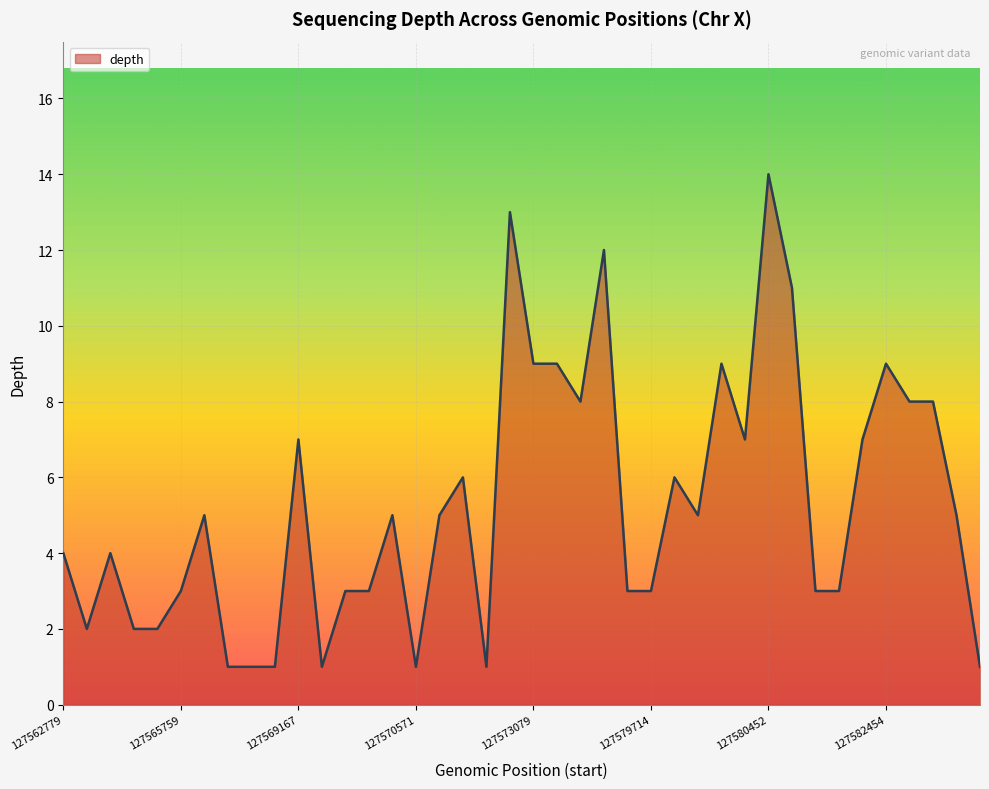

What is the greatest value displayed?

14